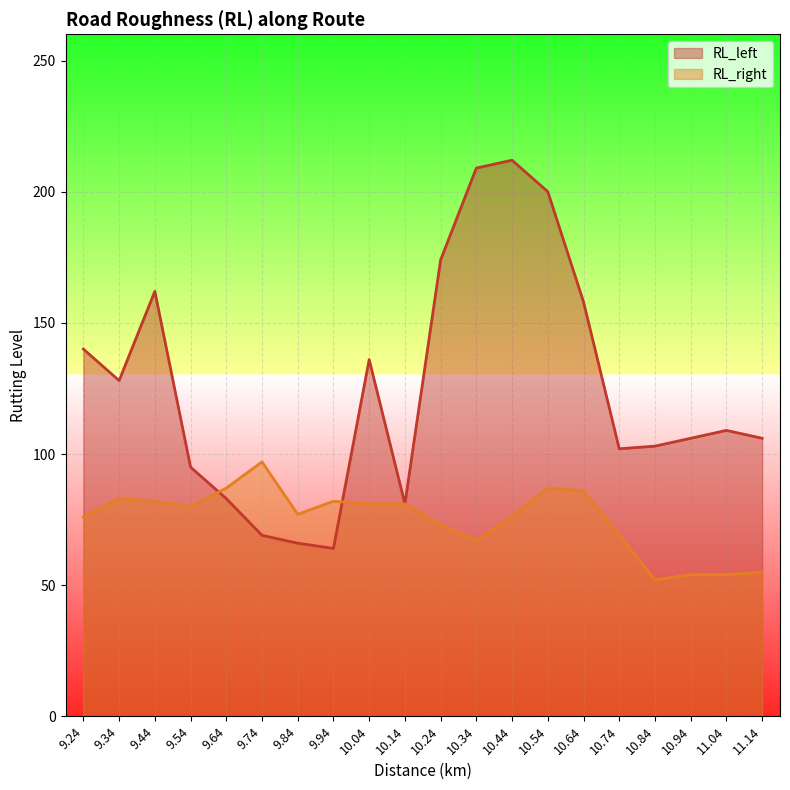

Which series changed the most between 10.24 and 10.34?

RL_left